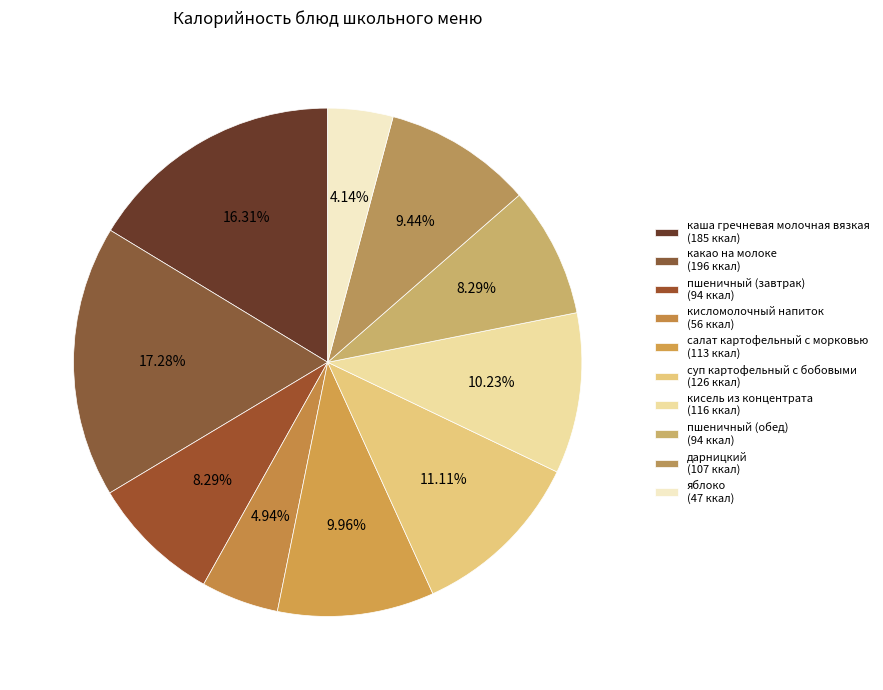

What percentage is NOT represented by кисломолочный напиток?

95.1%